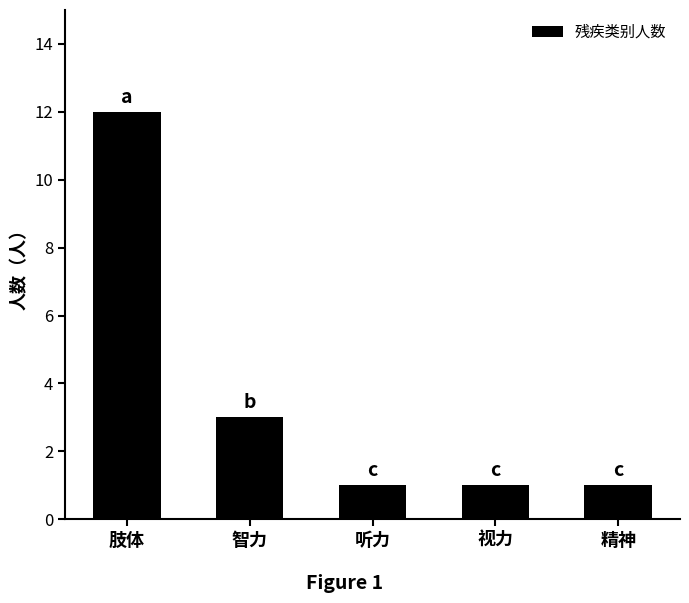

What is the change in value from 肢体 to 精神?

-11